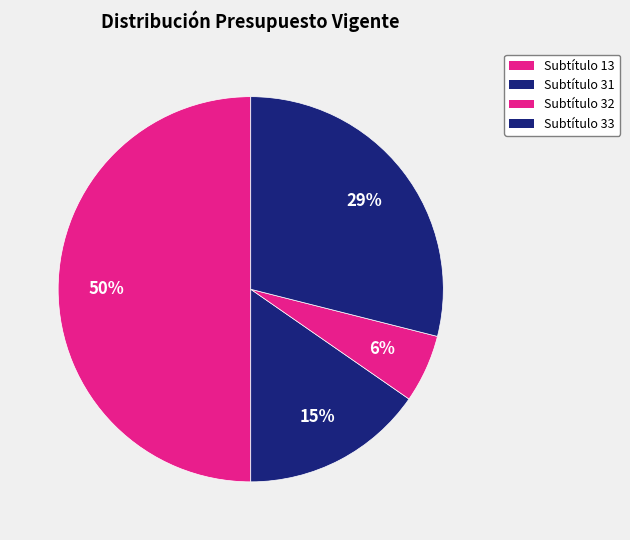

Combined, what portion of the pie is Subtítulo 32 and Subtítulo 13?

55.7%